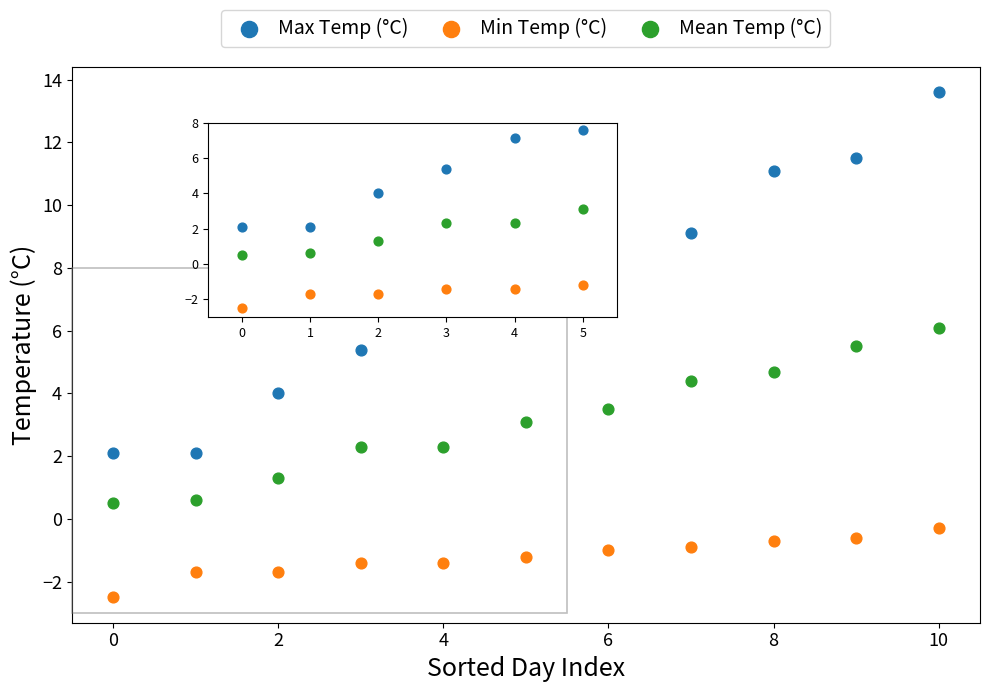

Which series reaches the maximum Y coordinate?

Max Temp (°C)